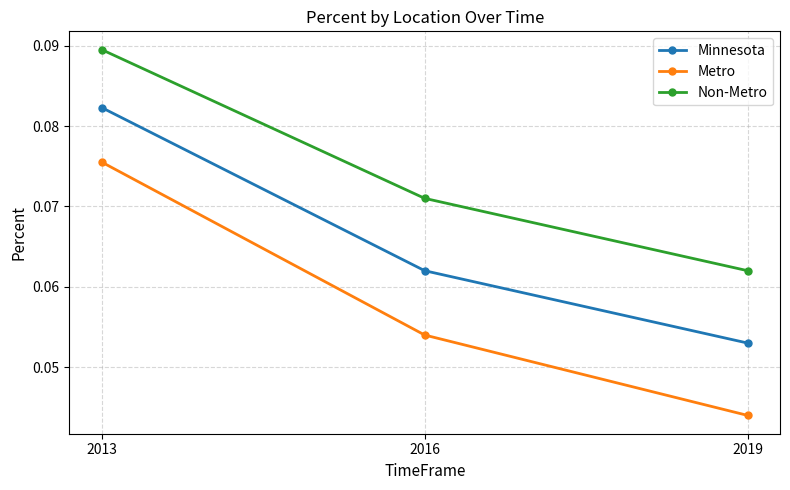

The value of Minnesota at 2016 is 0.0. True or false?

False